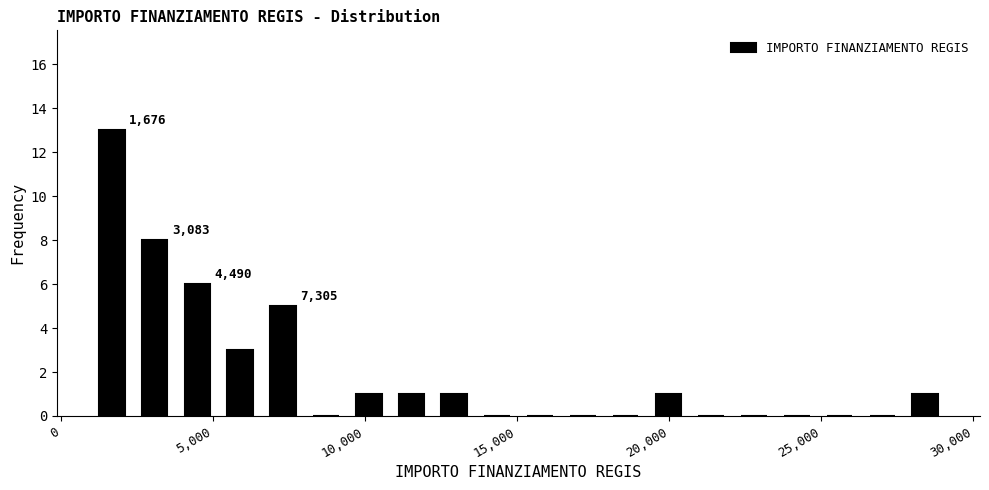

Around what value on the x-axis is the tallest bar? Give the approximate position of its centre, as read against the axis.

1500